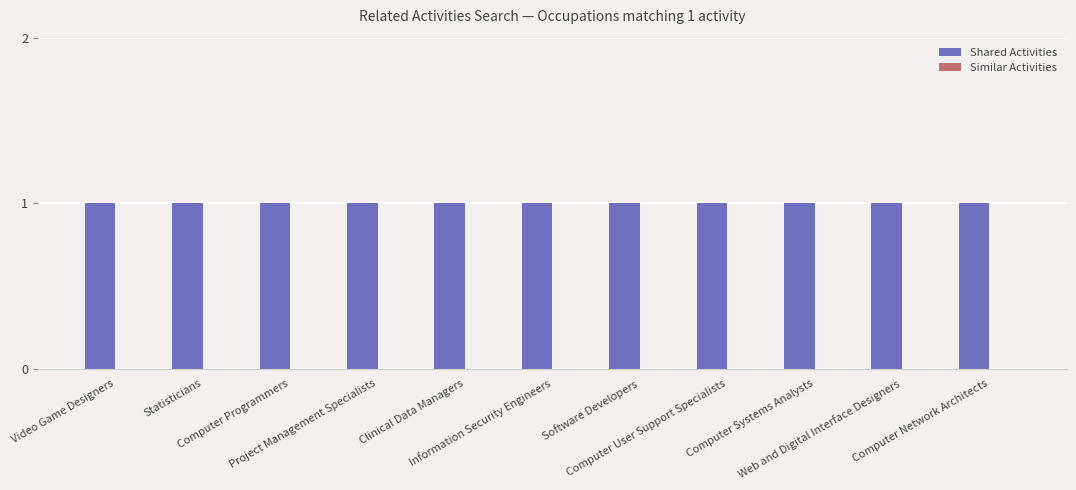

What are all the series names shown in the legend?

Shared Activities, Similar Activities